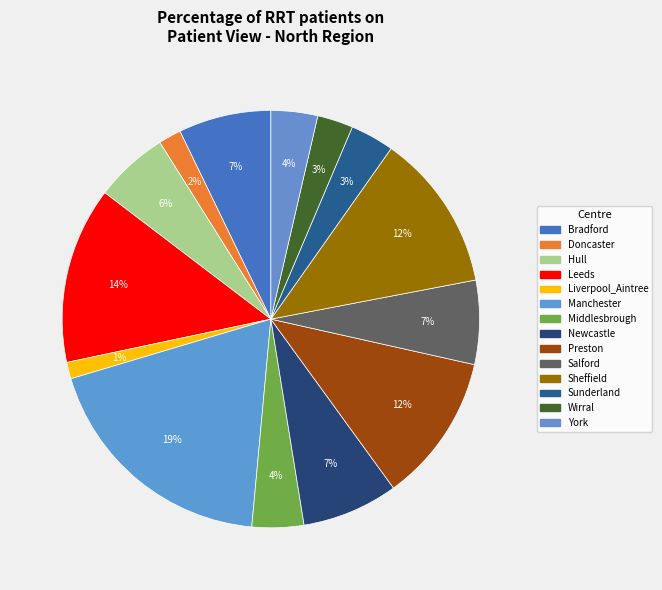

What percentage is the Sheffield slice, to the nearest percent?

12%